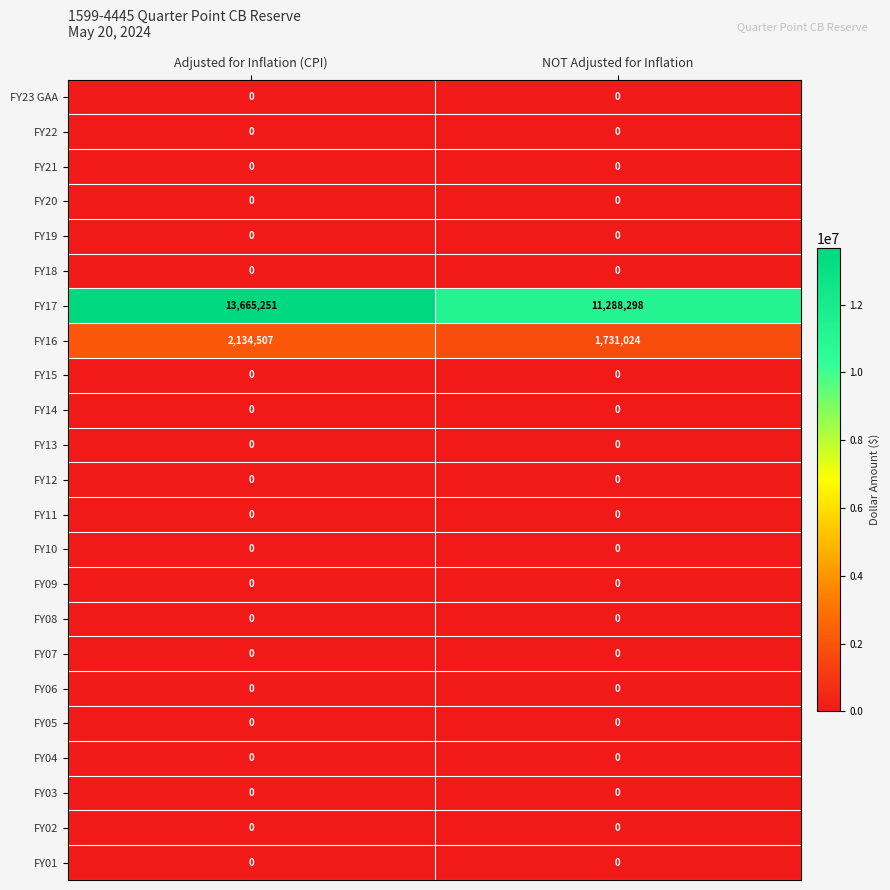

At which category is the sum across all series the highest?

Adjusted for Inflation (CPI)